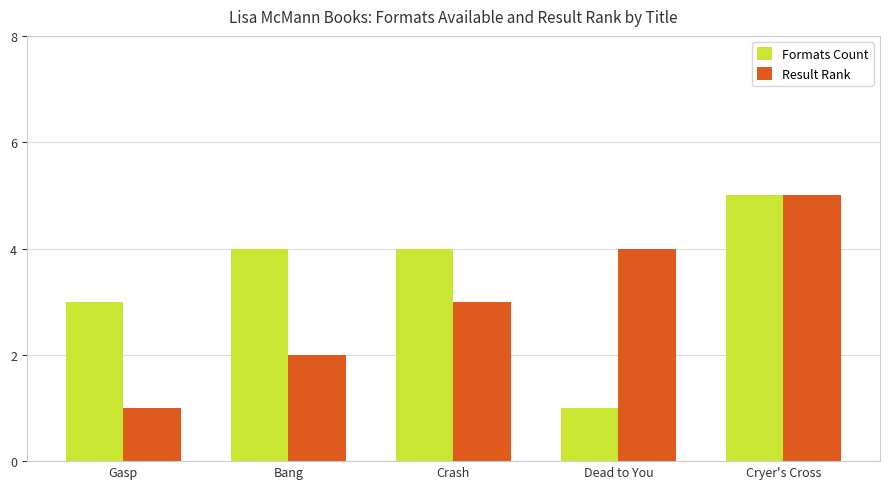

At Crash, list the series in order from largest to smallest.

Formats Count, Result Rank